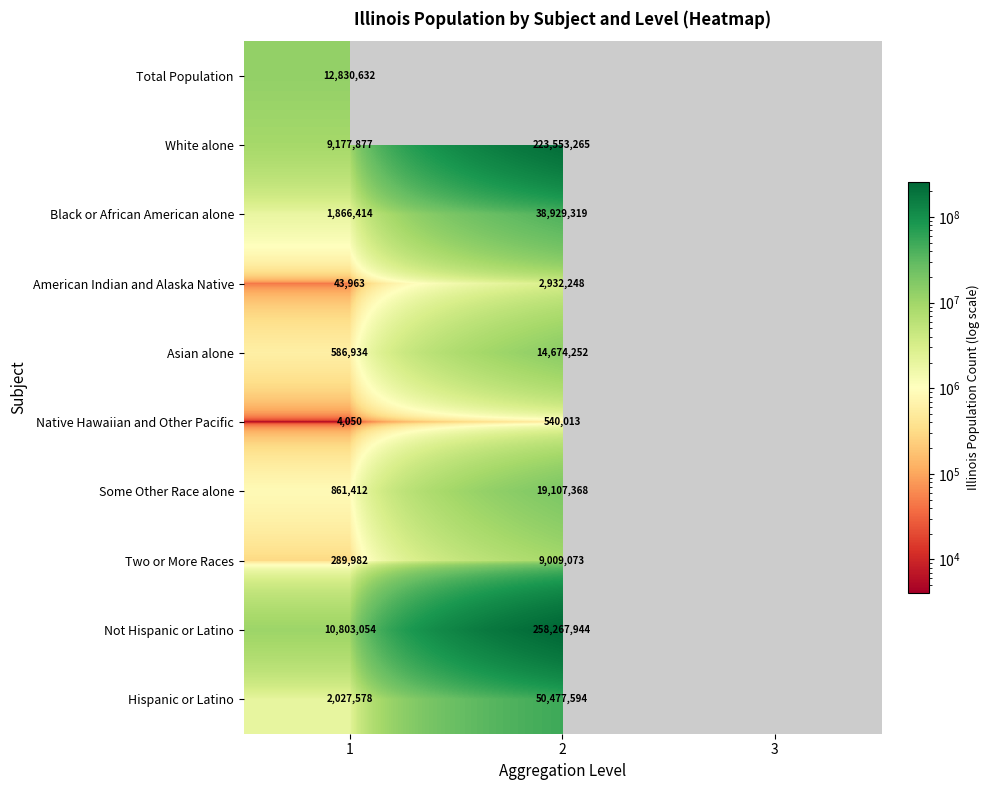

Is it true that Two or More Races equals 4416437.7 at 2?

False